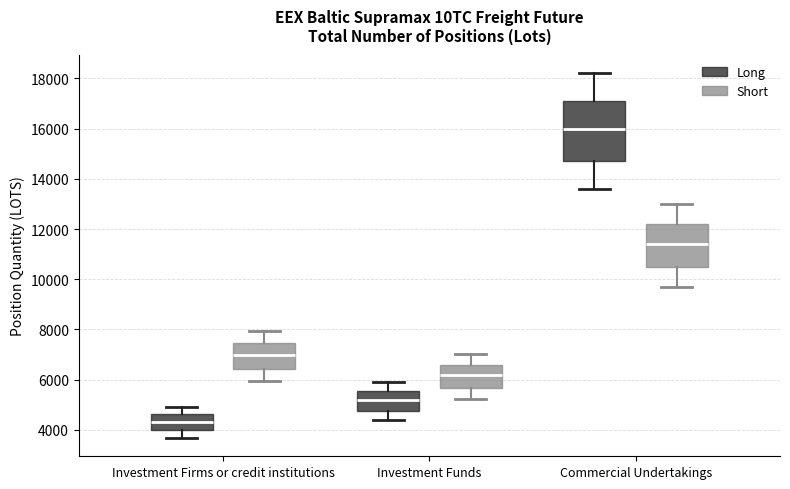

Which box's median line is the lowest?

Investment Firms or credit institutions (Long)